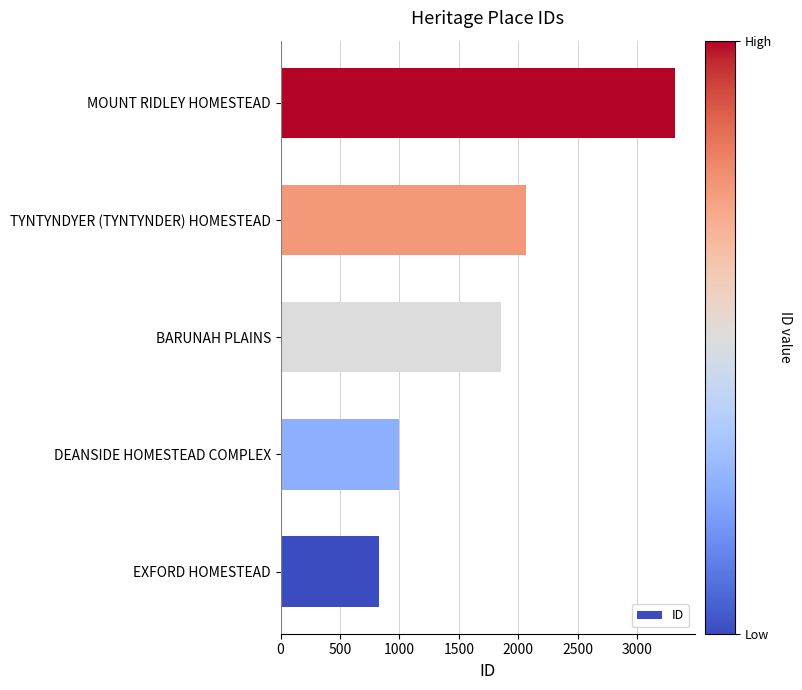

Does the chart contain any negative values?

No